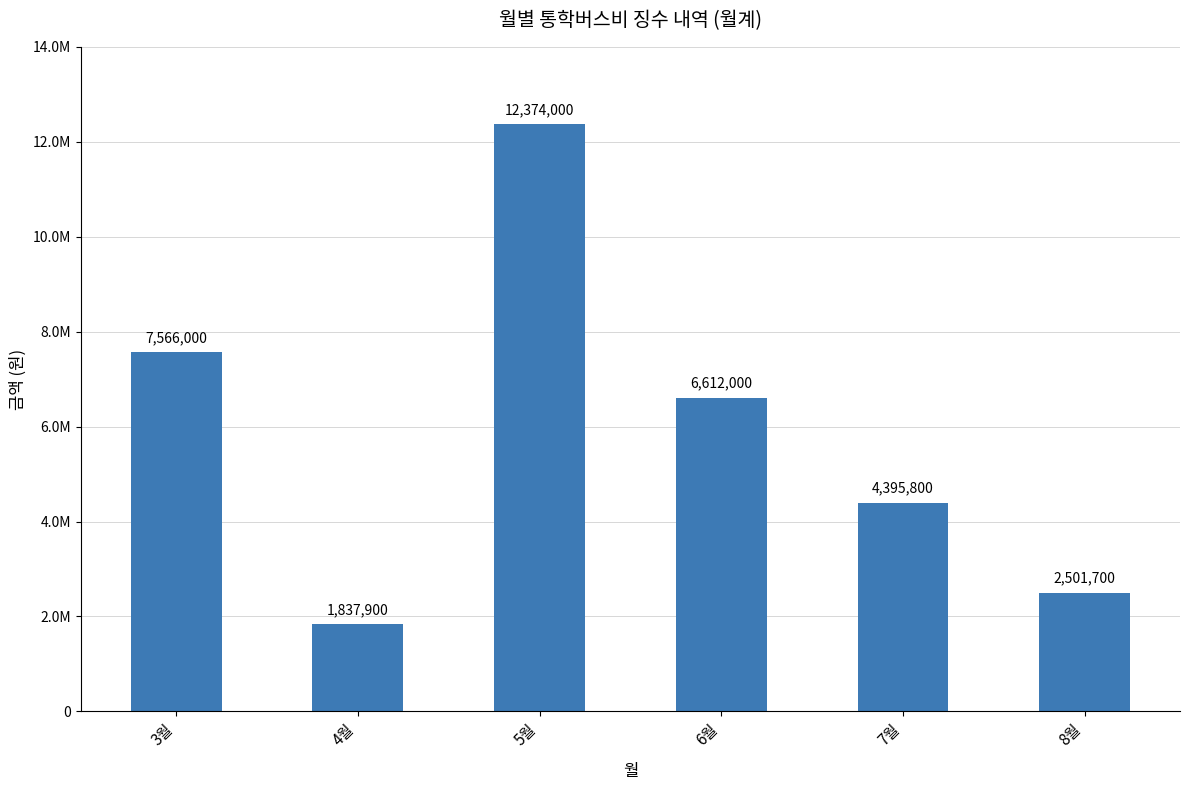

The value at 4월 is 1837900. True or false?

True